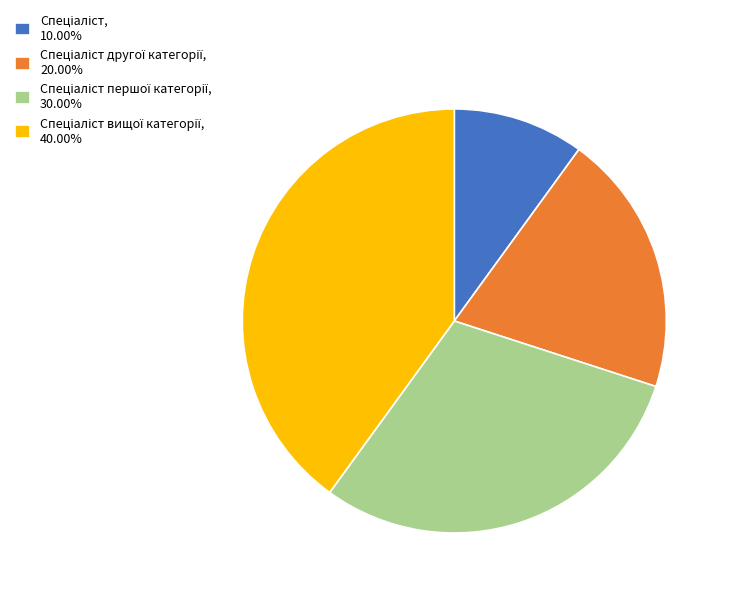

Is there any slice that represents more than half of the pie?

No